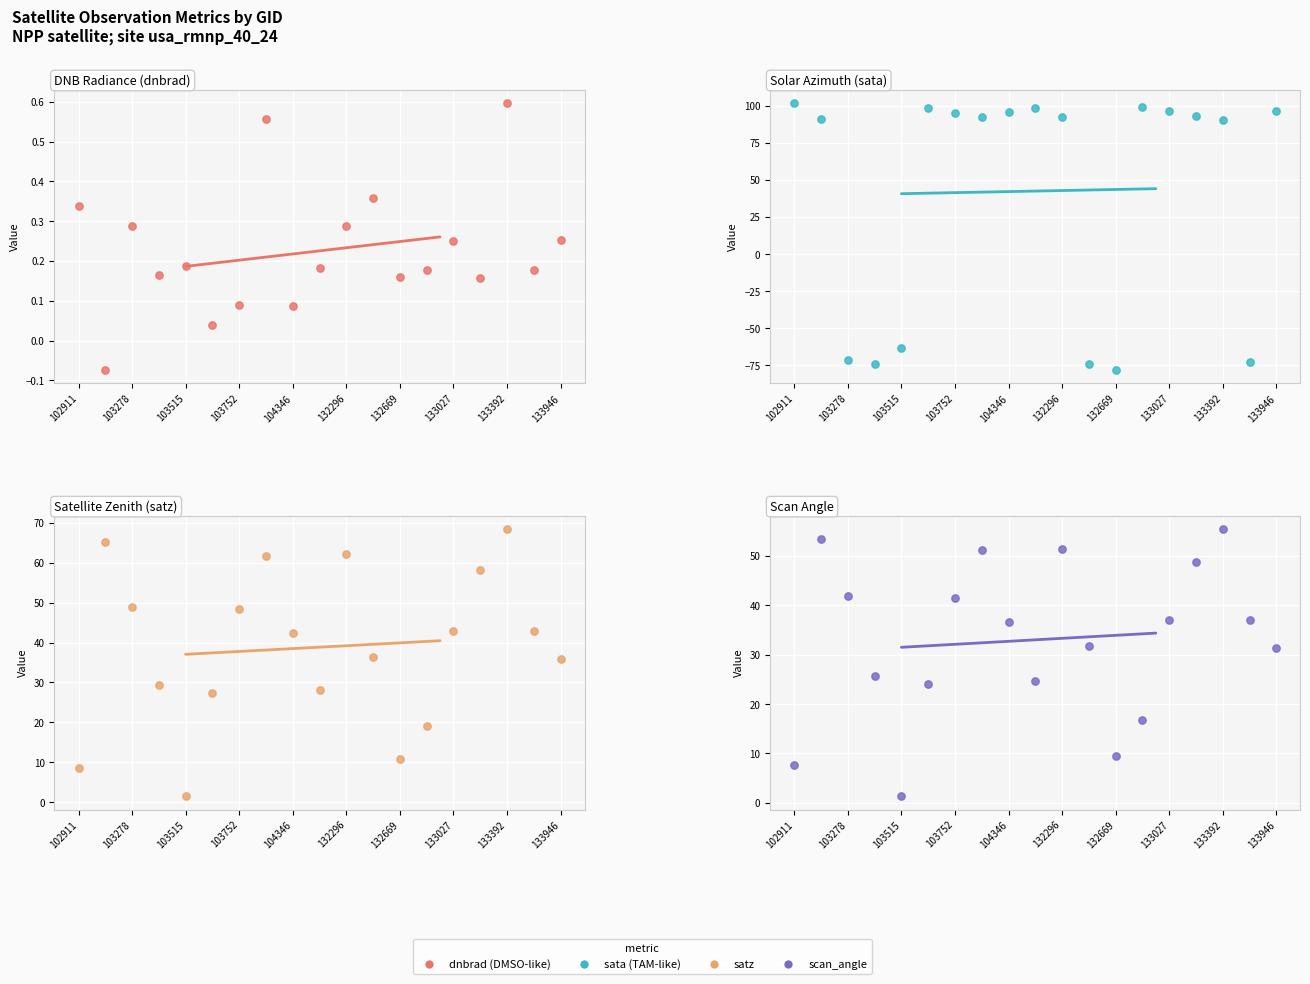

Which series contains the lowest Y value?

sata